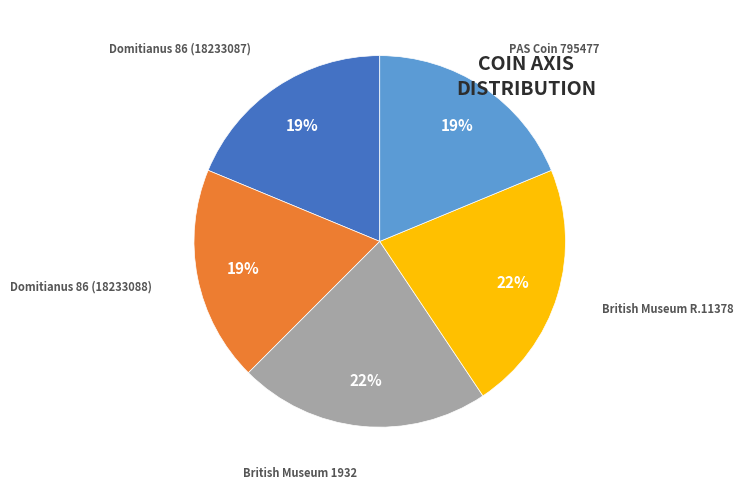

Combined, do PAS Coin 795477 and British Museum R.11378 account for over 50%?

No